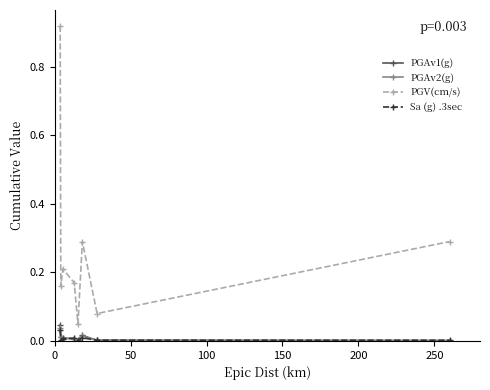

After their last crossing, which series has the higher values: PGAv2(g) or Sa (g) .3sec?

Sa (g) .3sec